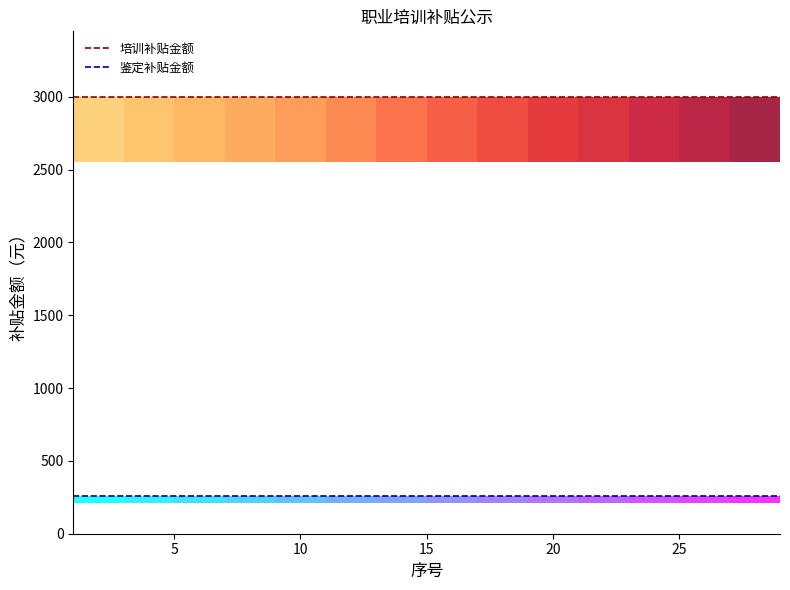

True or false: 培训补贴金额 has more than 1 points higher than both neighbors.

False